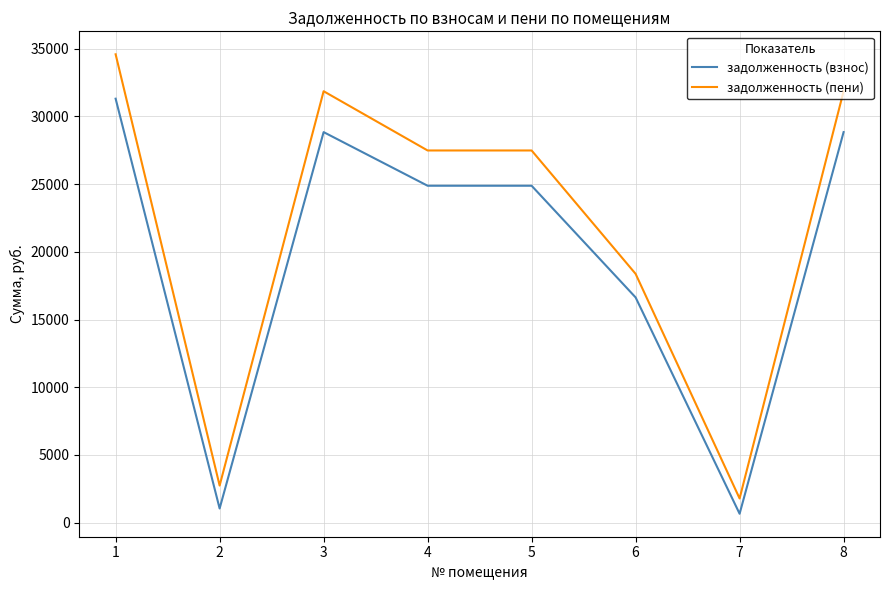

The value of задолженность (взнос) at 4 is 24882.7. True or false?

True